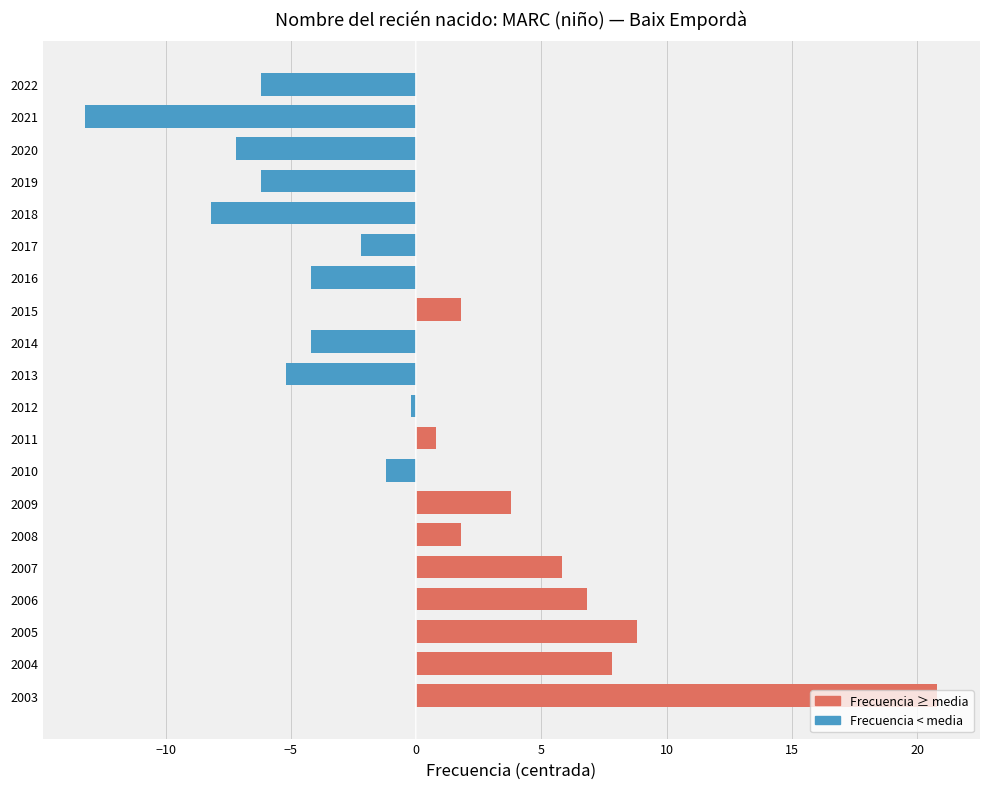

What is the difference between the maximum and minimum values?

34.0